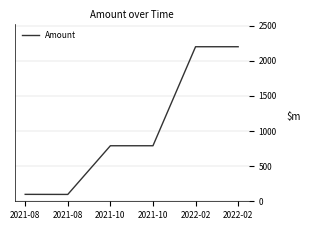

Rank the categories by value from lowest to highest.

2021-08, 2021-08, 2021-10, 2021-10, 2022-02, 2022-02